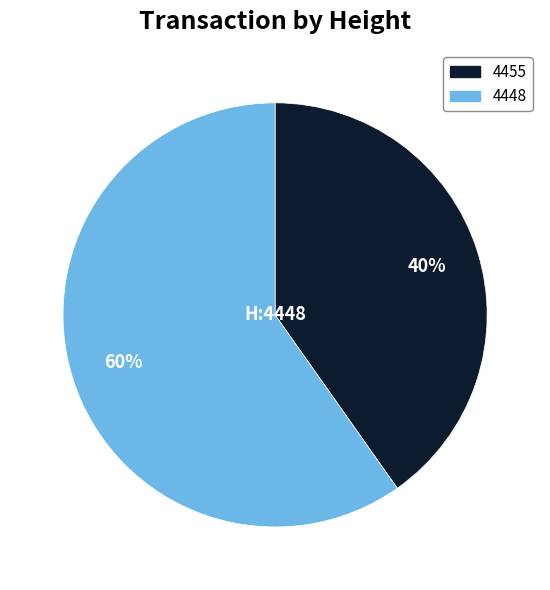

Is there a majority slice in this chart?

Yes